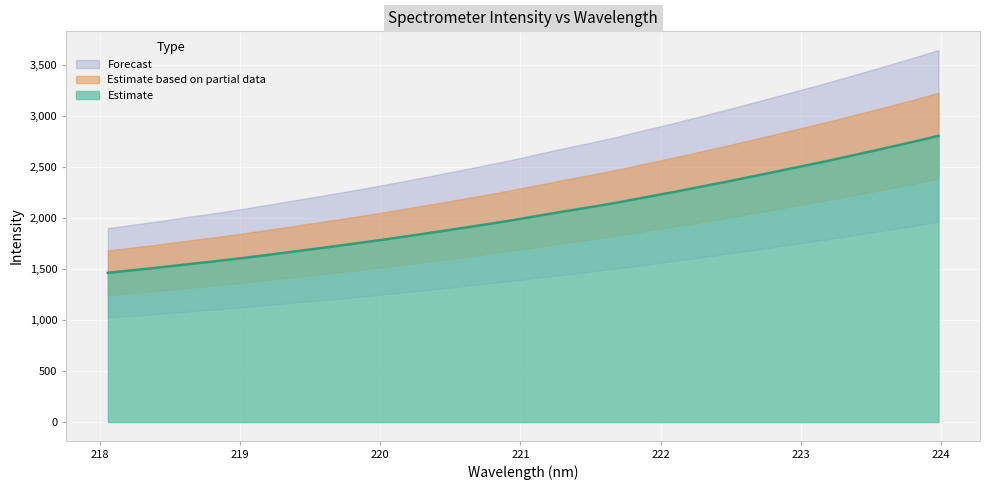

True or false: the data has more than 2 interior local peaks.

False